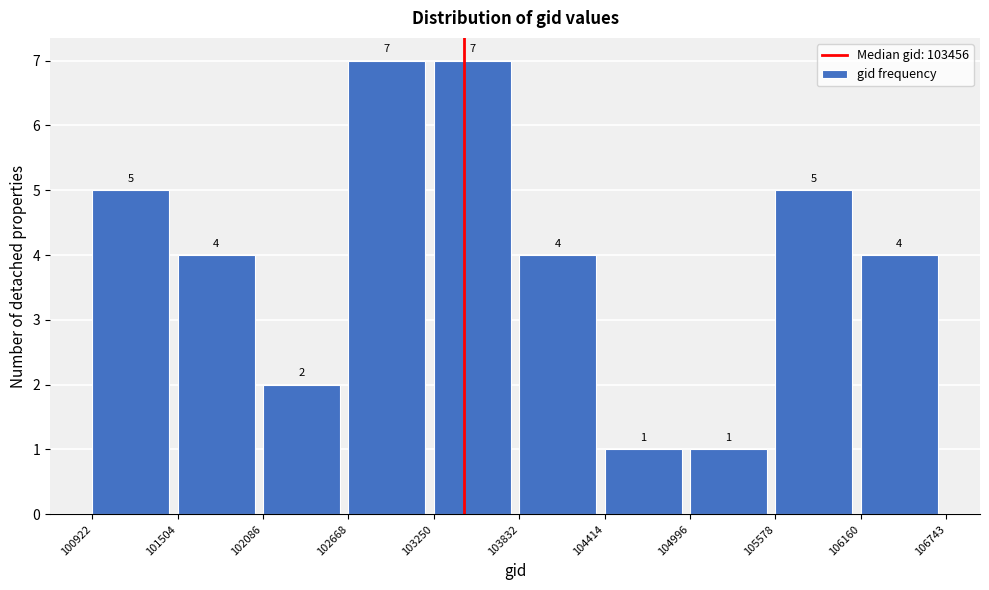

Reading left to right, transcribe this chart: for each bar, give the range it covers on the x-axis and its height.

100922 to 101504: 5
101504 to 102086: 4
102086 to 102668: 2
102668 to 103250: 7
103250 to 103832: 7
103832 to 104414: 4
104414 to 104996: 1
104996 to 105578: 1
105578 to 106160: 5
106160 to 106743: 4